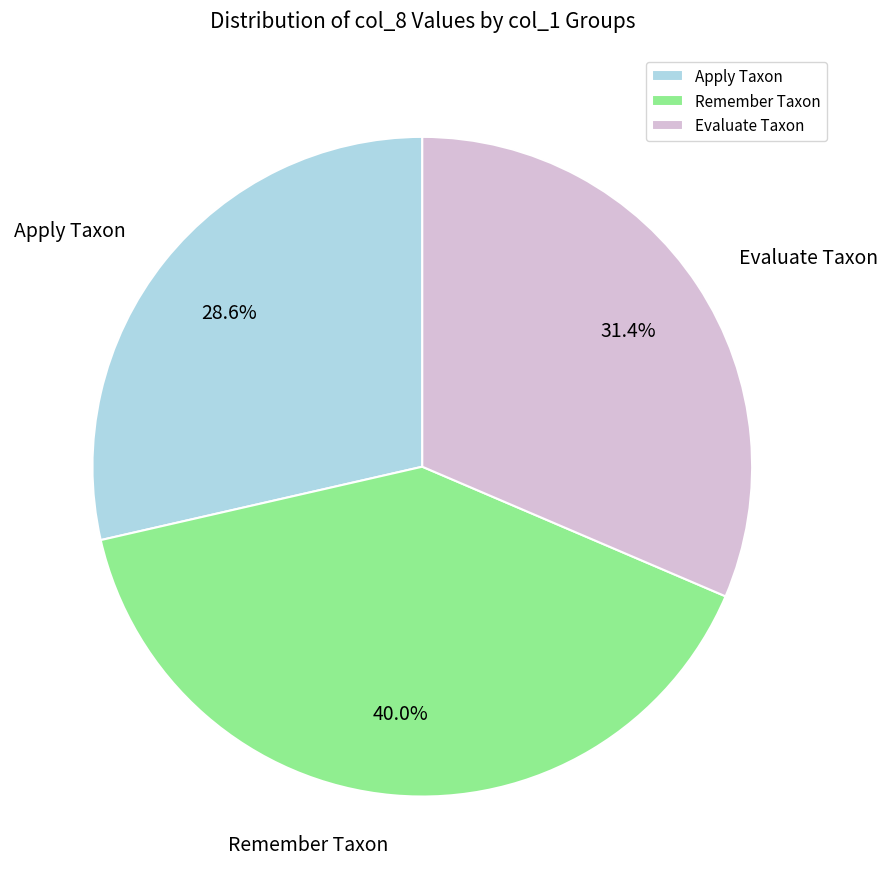

What percentage is NOT represented by Apply Taxon?

71.4%